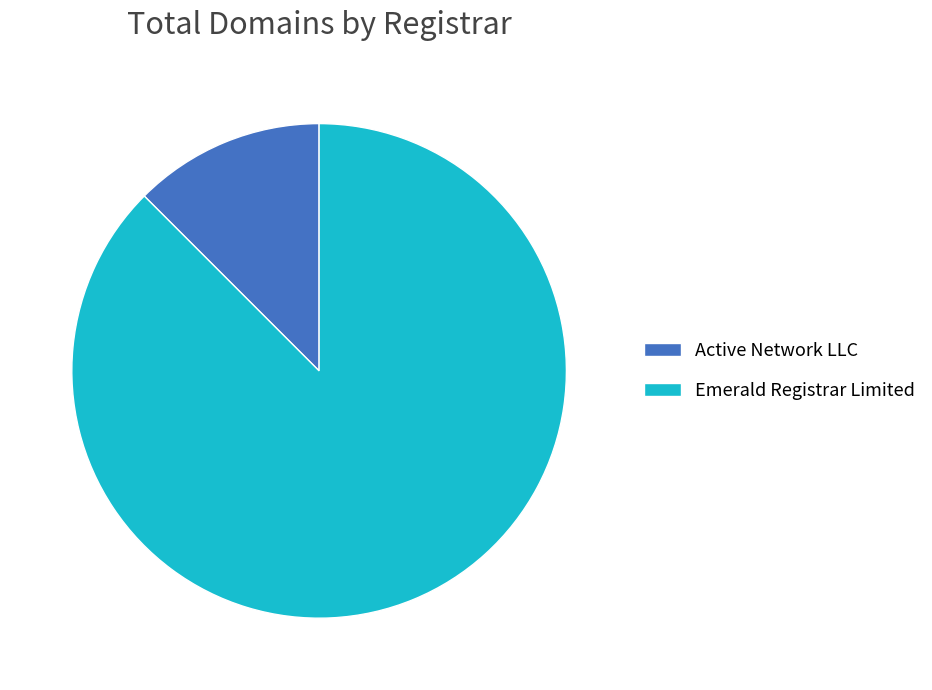

How many slices are in this pie chart?

2